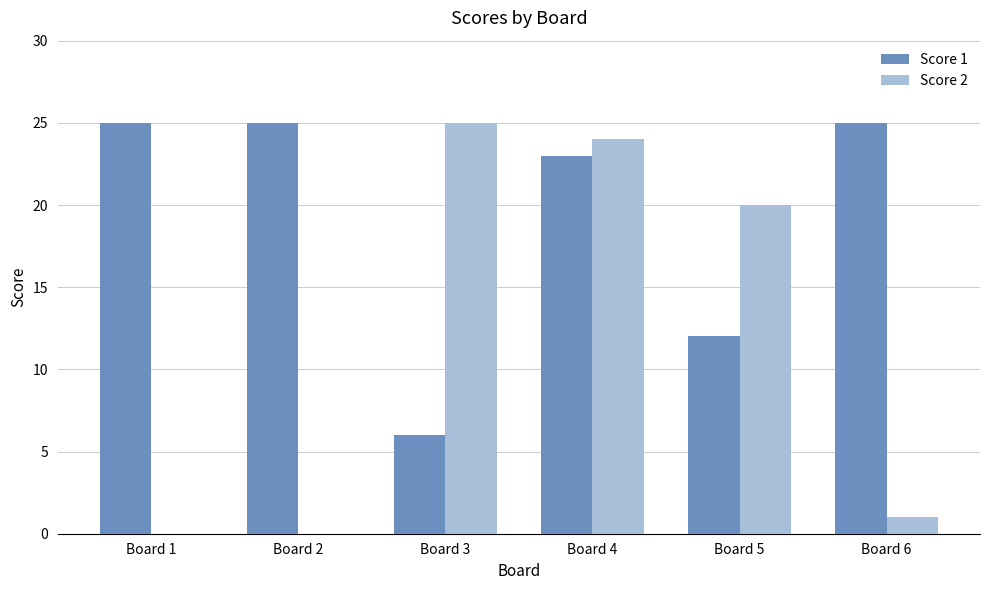

At which category is the sum across all series the highest?

Board 4